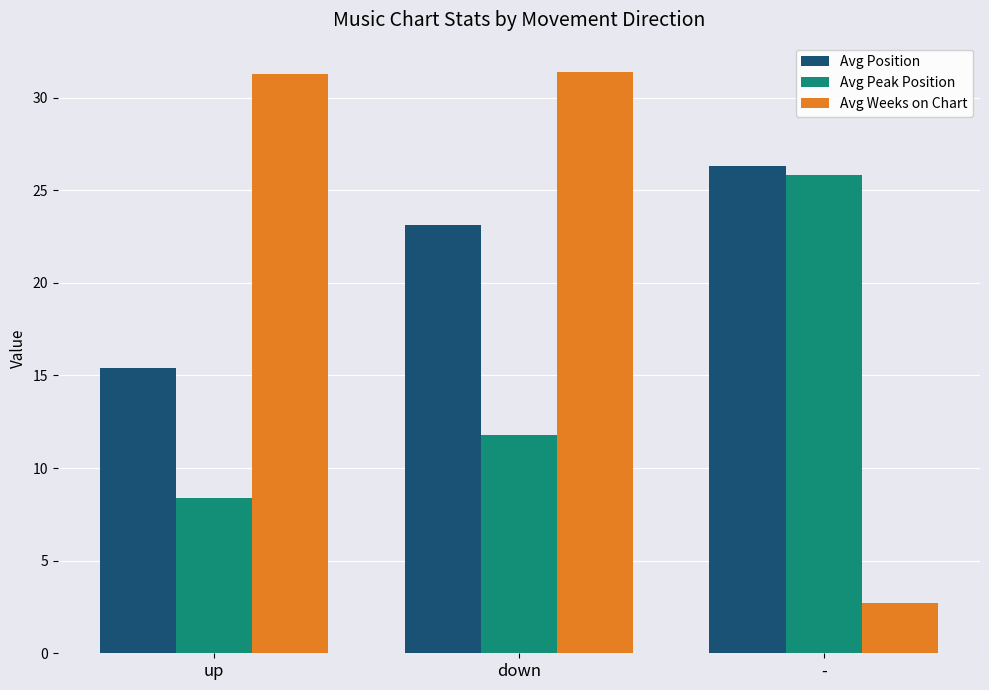

What is the difference between the maximum and minimum values in the Avg Peak Position series?

17.4